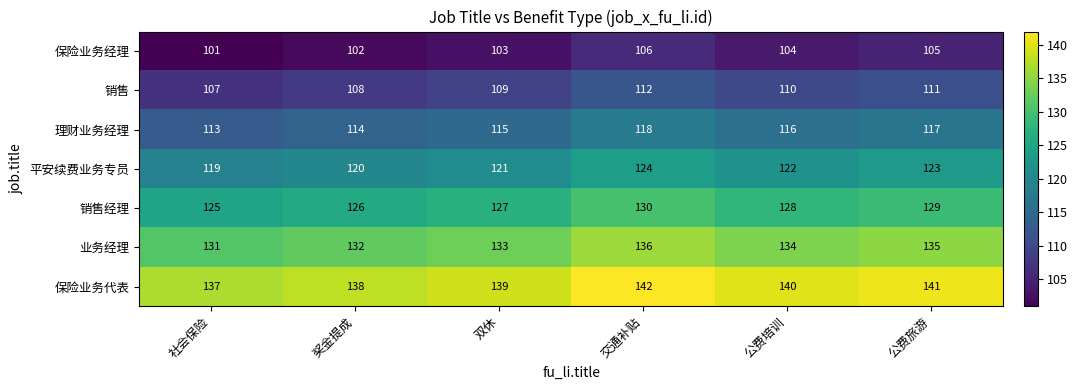

What is the spread (max minus min) of values at 公费旅游?

36